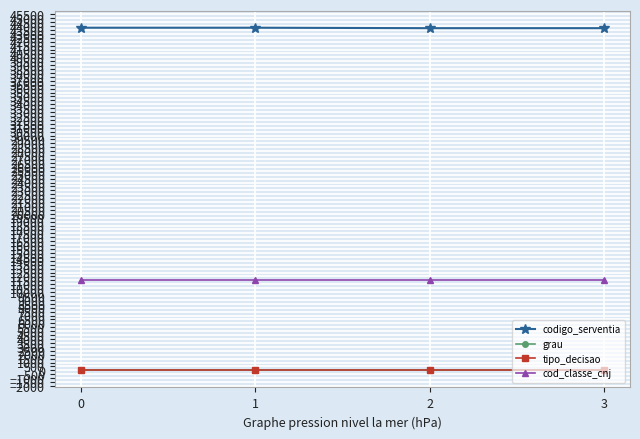

What is the greatest value displayed?

43787